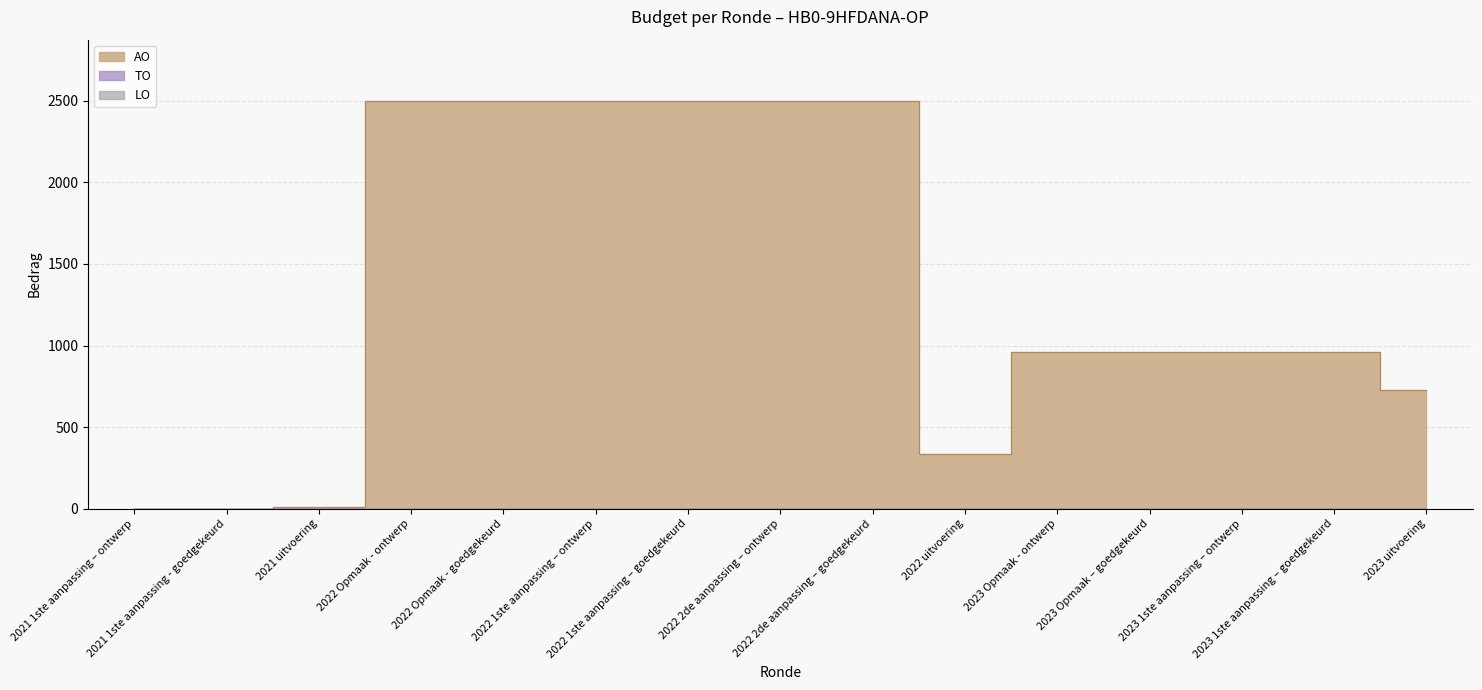

True or false: TO has more than 0 interior local peaks.

False